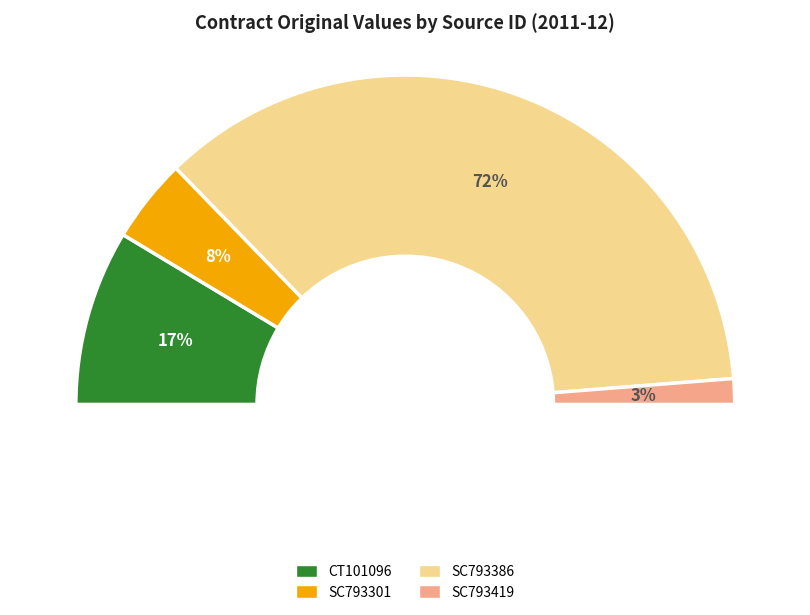

True or false: SC793301 accounts for 19% of the total.

False